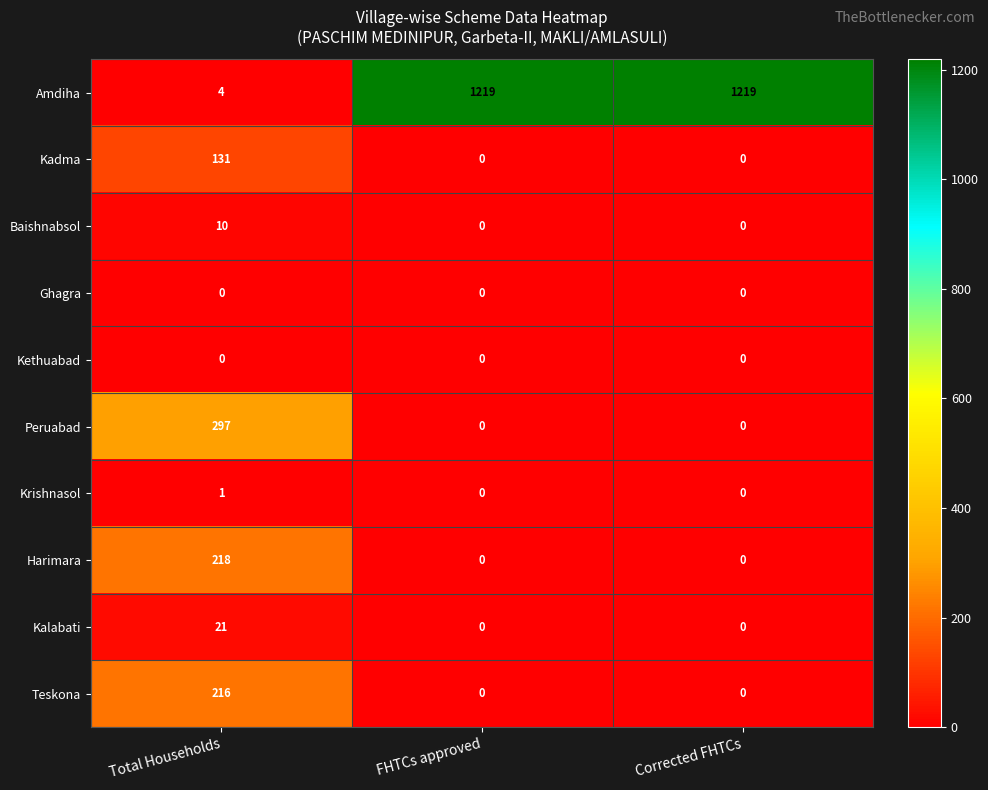

What is the spread (max minus min) of values at Corrected FHTCs?

1219